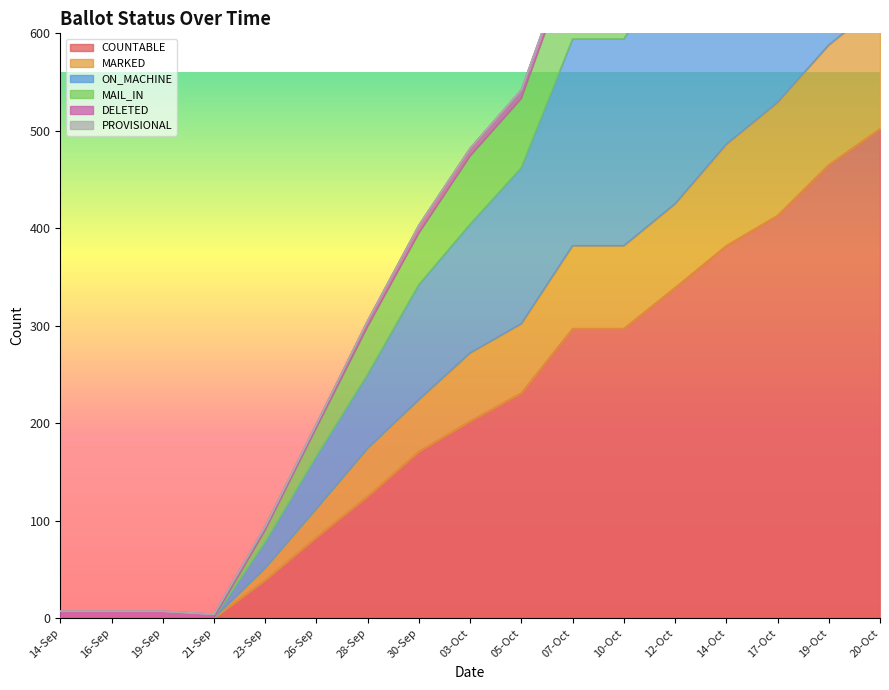

True or false: MARKED and ON_MACHINE cross at least once.

False